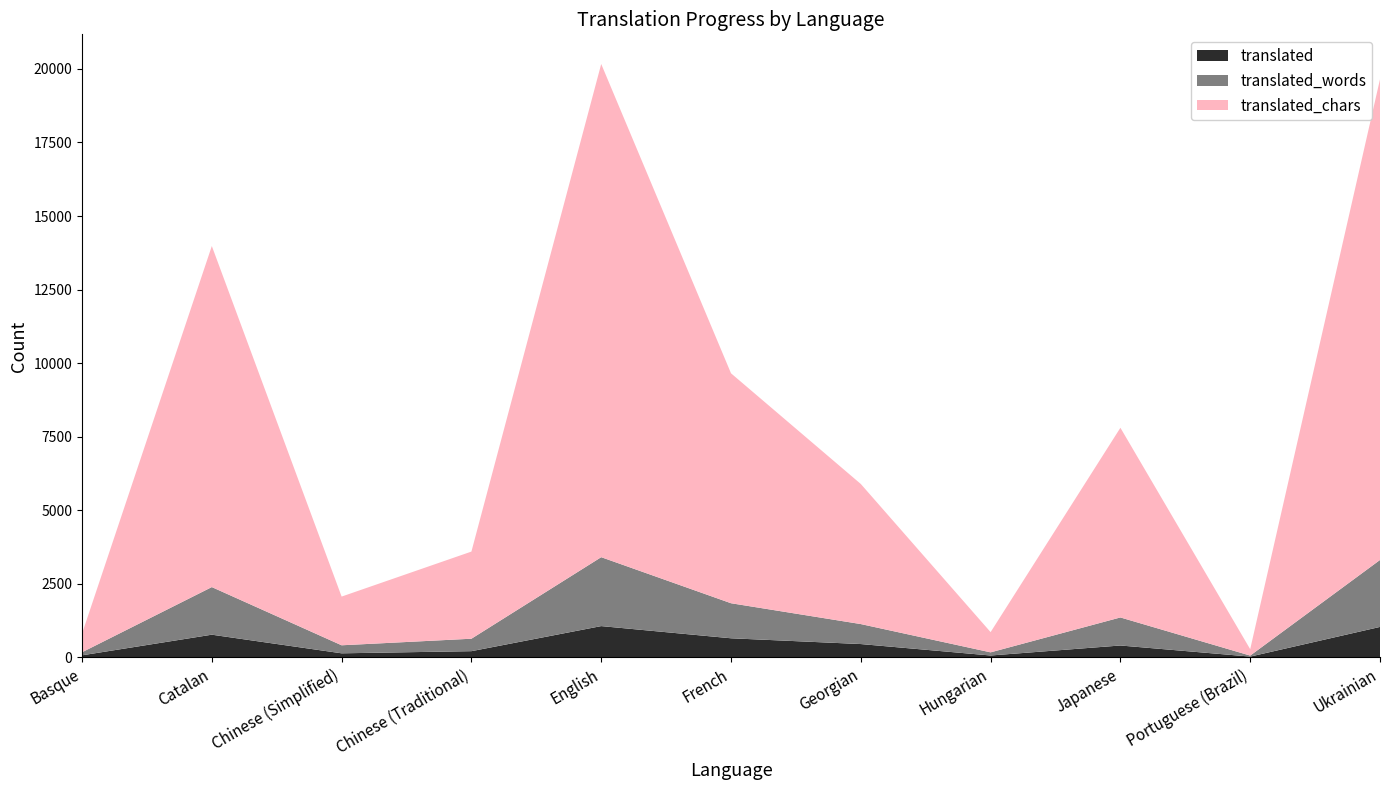

Reading right to left, what are all the values shown in this chart?

translated: Ukrainian=1037	Portuguese (Brazil)=29	Japanese=406	Hungarian=66	Georgian=455	French=651	English=1065	Chinese (Traditional)=213	Chinese (Simplified)=140	Catalan=773	Basque=72
translated_words: Ukrainian=2275	Portuguese (Brazil)=34	Japanese=953	Hungarian=107	Georgian=679	French=1191	English=2342	Chinese (Traditional)=423	Chinese (Simplified)=273	Catalan=1618	Basque=104
translated_chars: Ukrainian=16335	Portuguese (Brazil)=217	Japanese=6445	Hungarian=687	Georgian=4760	French=7813	English=16758	Chinese (Traditional)=2961	Chinese (Simplified)=1655	Catalan=11589	Basque=631